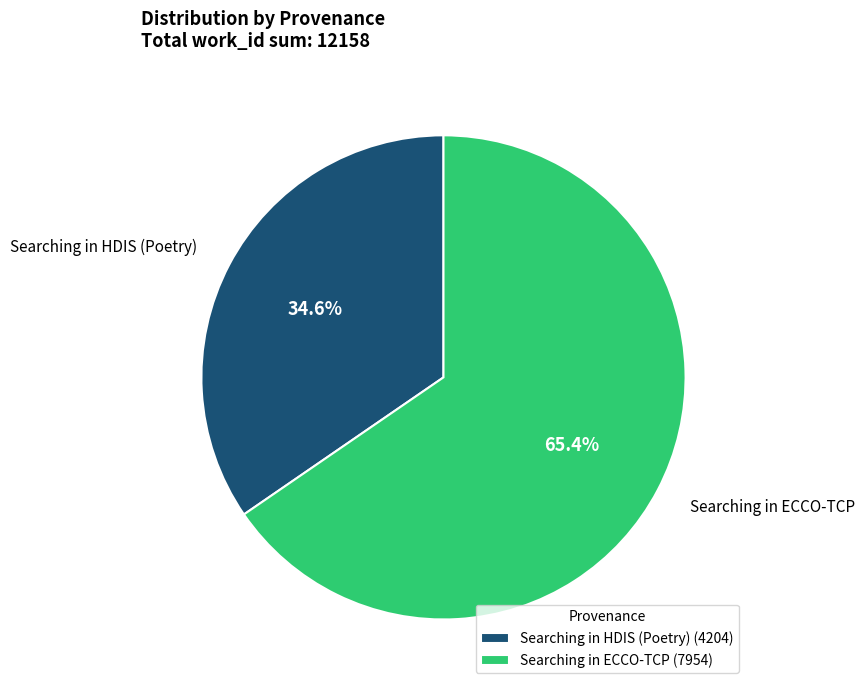

Which category has the smallest portion of the pie?

Searching in HDIS (Poetry)